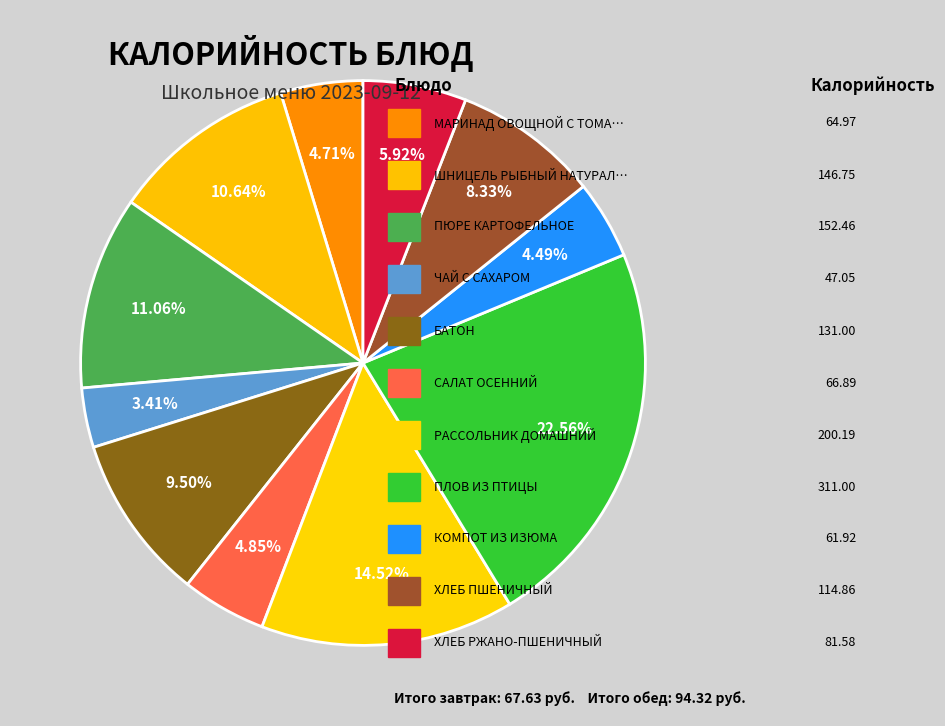

Count the number of slices in the pie.

11